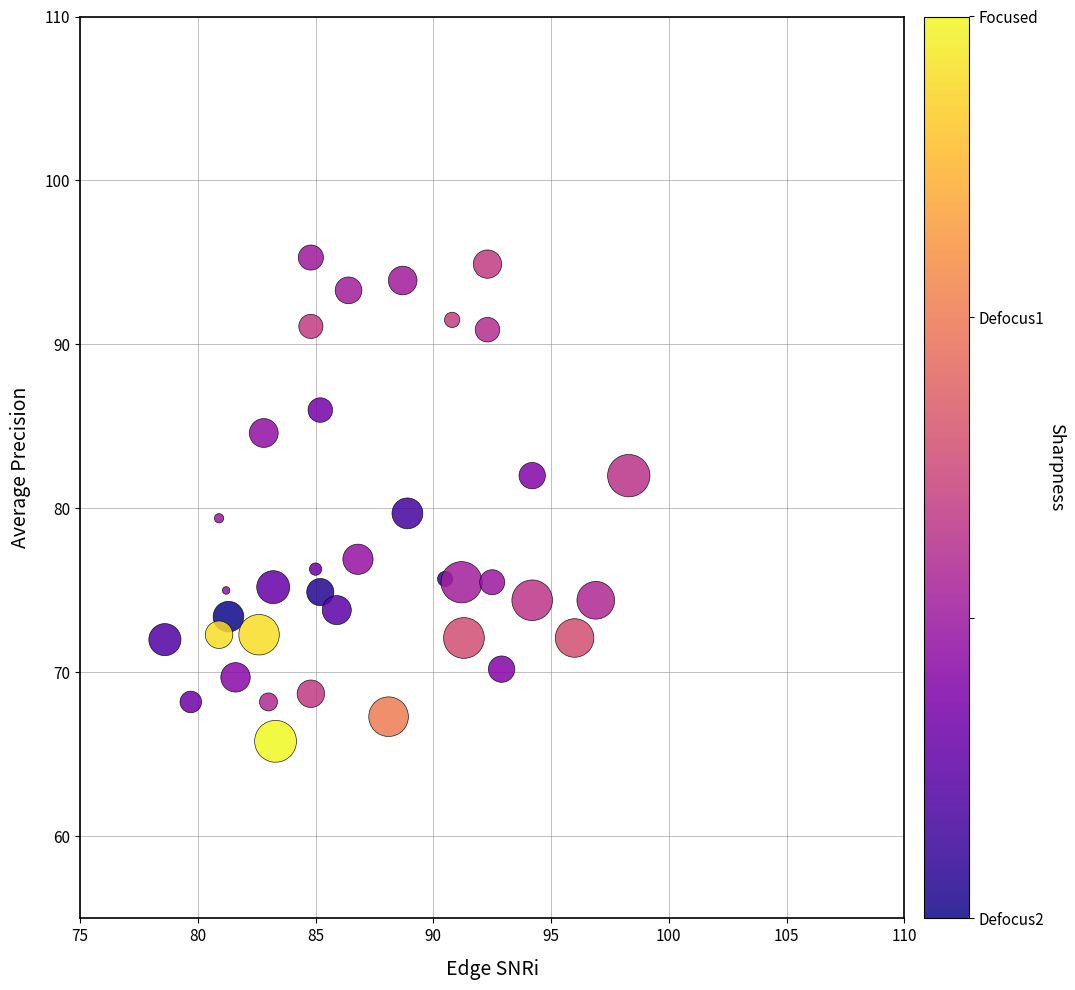

What is the range of X values (max minus min)?

19.7